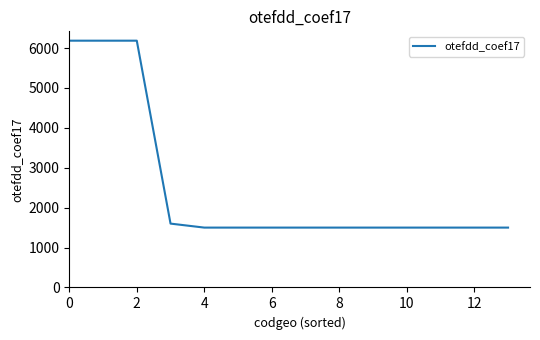

Reading left to right, list all the values displayed in this chart.

6184	6184	6184	1600	1500	1500	1500	1500	1500	1500	1500	1500	1500	1500